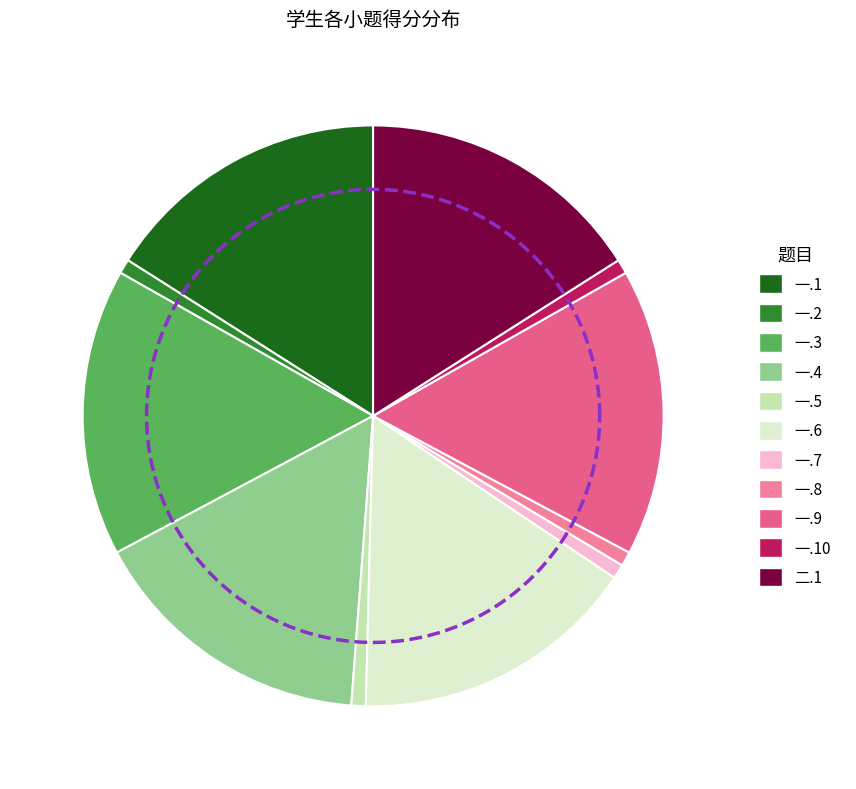

Between 一.8 and 二.1, which is larger?

二.1